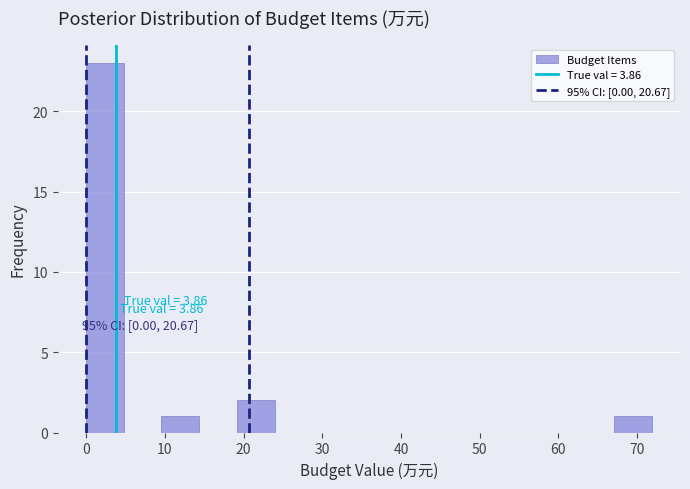

Which range on the x-axis has the tallest bar?

0 to 5